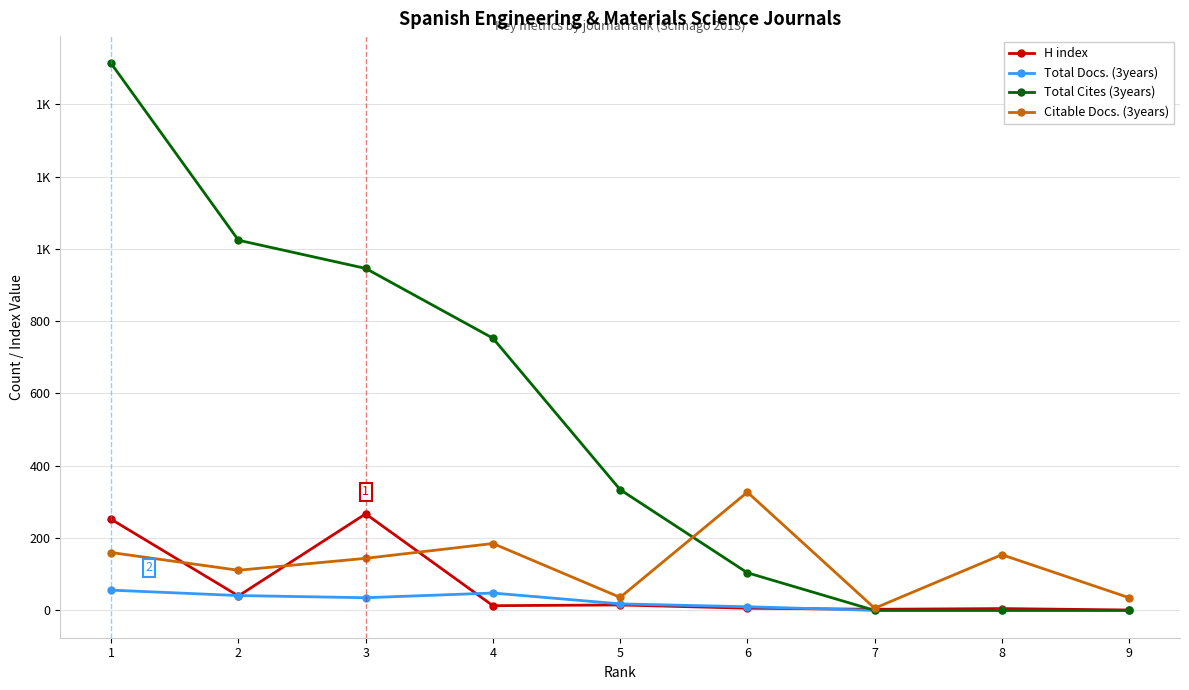

What are all the series names shown in the legend?

H index, Total Docs. (3years), Total Cites (3years), Citable Docs. (3years)